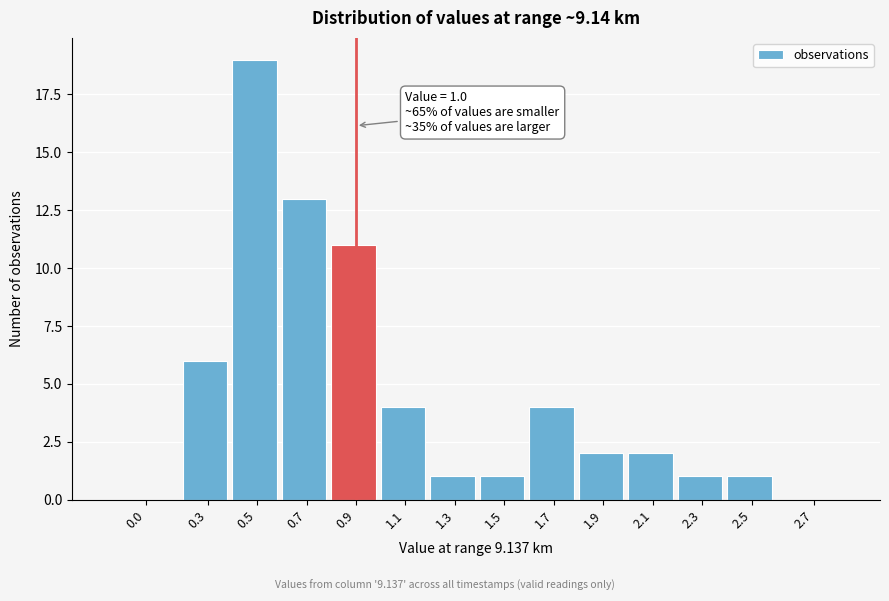

Reading left to right, transcribe all the data shown in this chart.

0.0=0	0.3=6	0.5=19	0.7=13	0.9=11	1.1=4	1.3=1	1.5=1	1.7=4	1.9=2	2.1=2	2.3=1	2.5=1	2.7=0